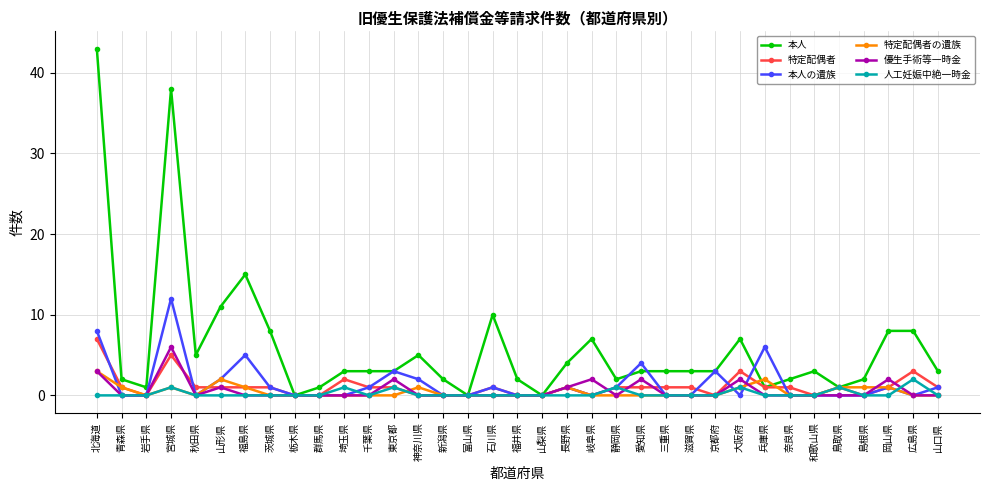

Is it true that 優生手術等一時金 equals 0 at 富山県?

True